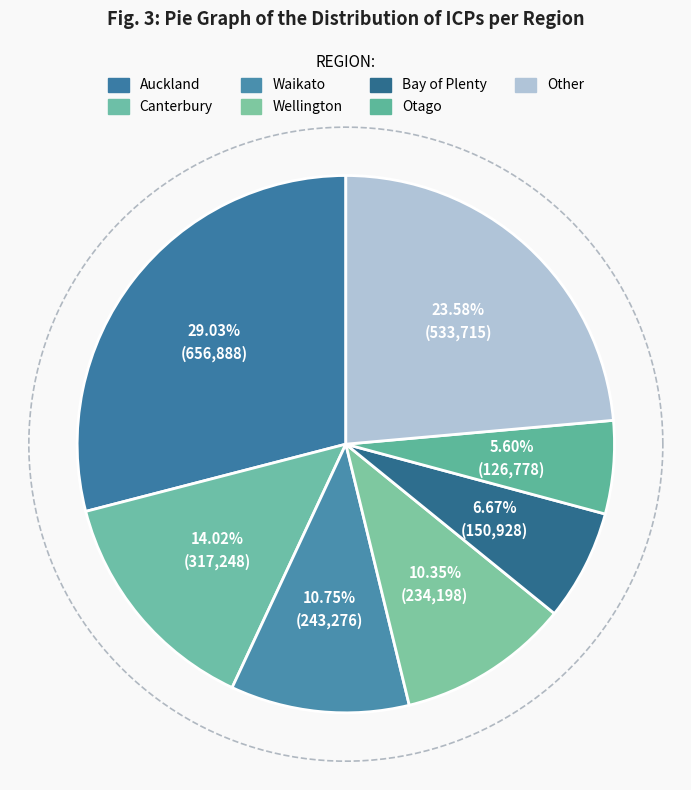

True or false: Canterbury accounts for 14% of the total.

True